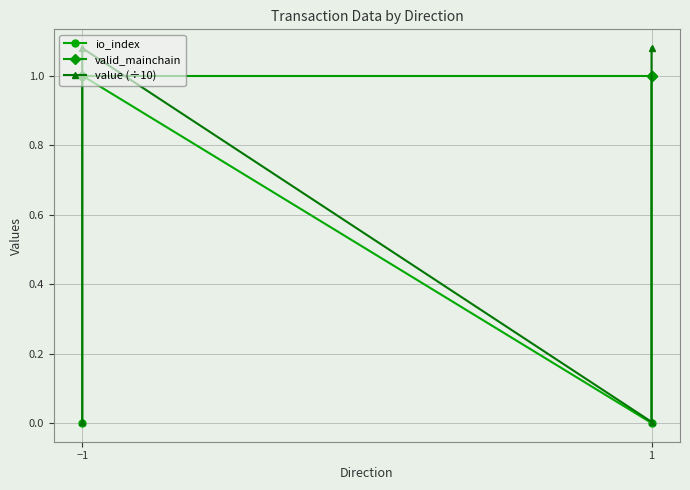

True or false: io_index has a value of 0.3 at 1.

False